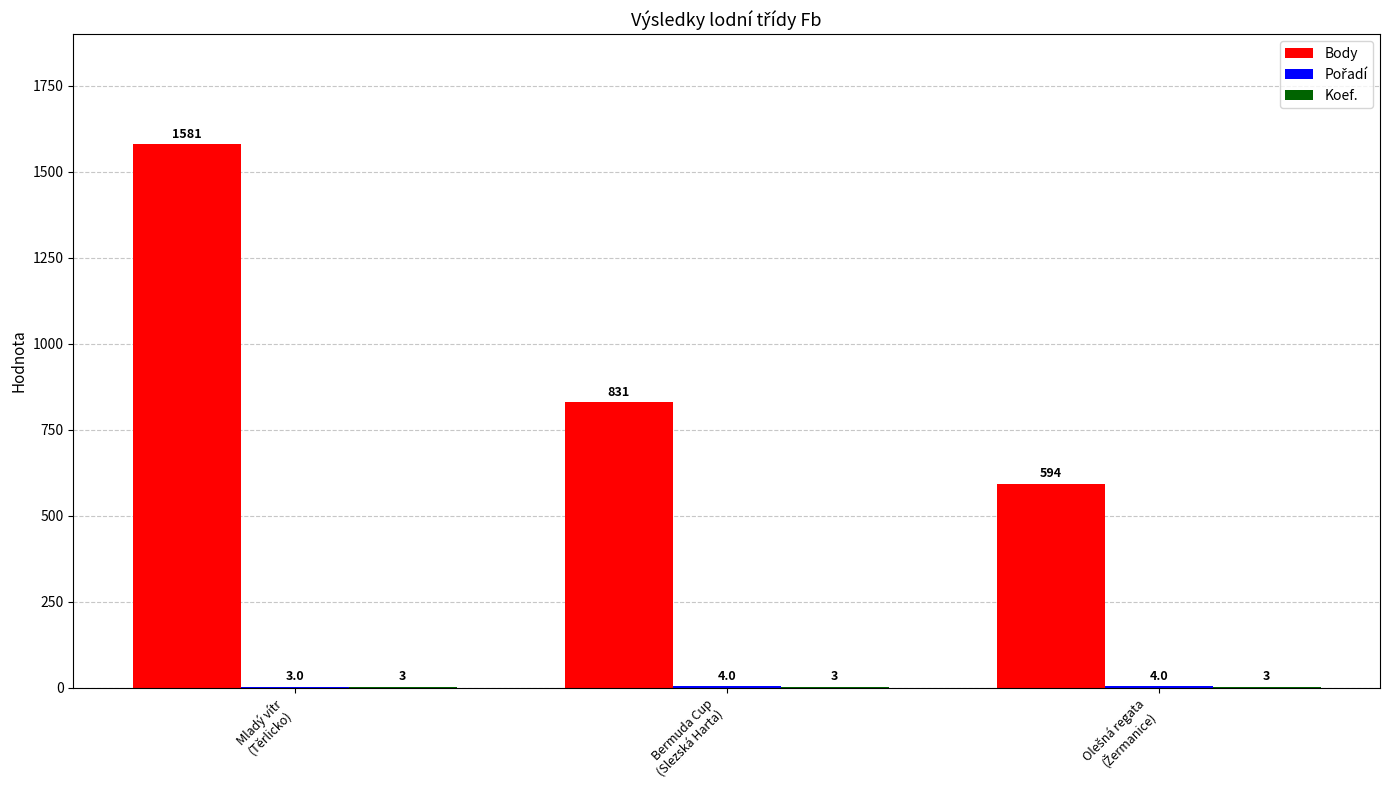

Which series has the largest total across all categories?

Body